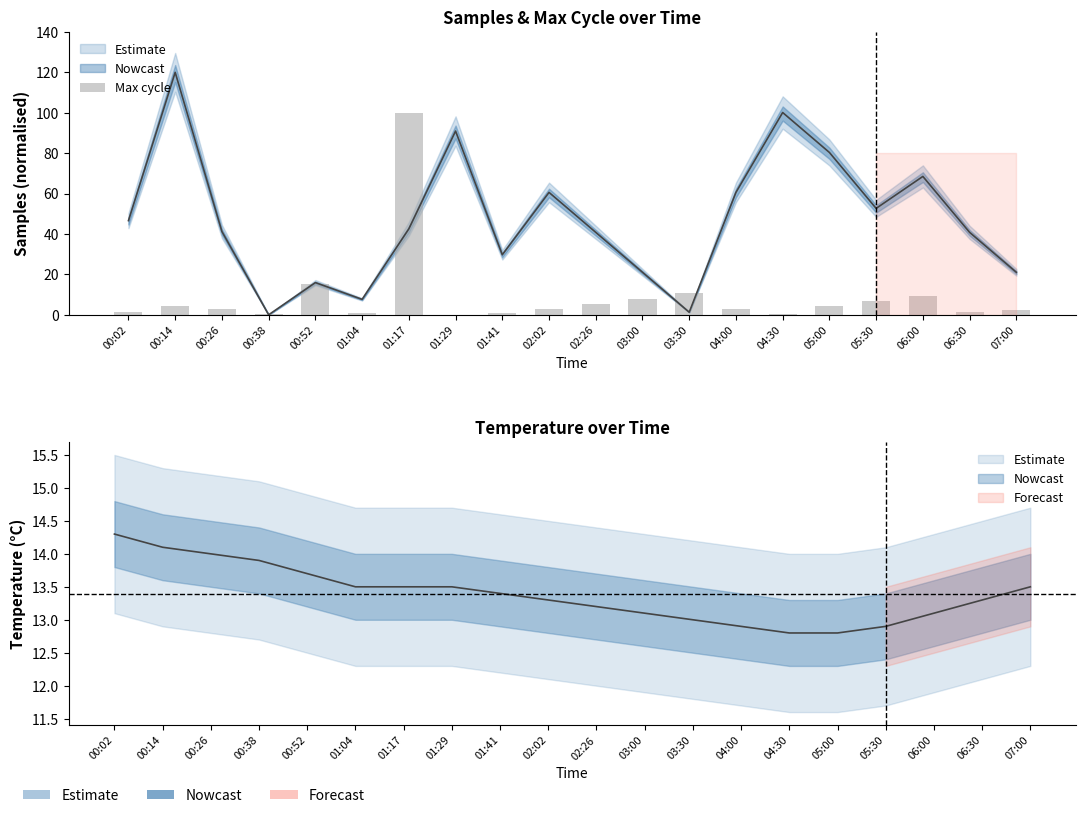

Reading left to right, extract all data points from this chart.

1.3	4.4	3.1	0.5	15.1	1.0	100.0	0.0	1.0	2.9	5.5	8.1	10.6	2.9	0.3	4.2	6.8	9.4	1.6	2.3